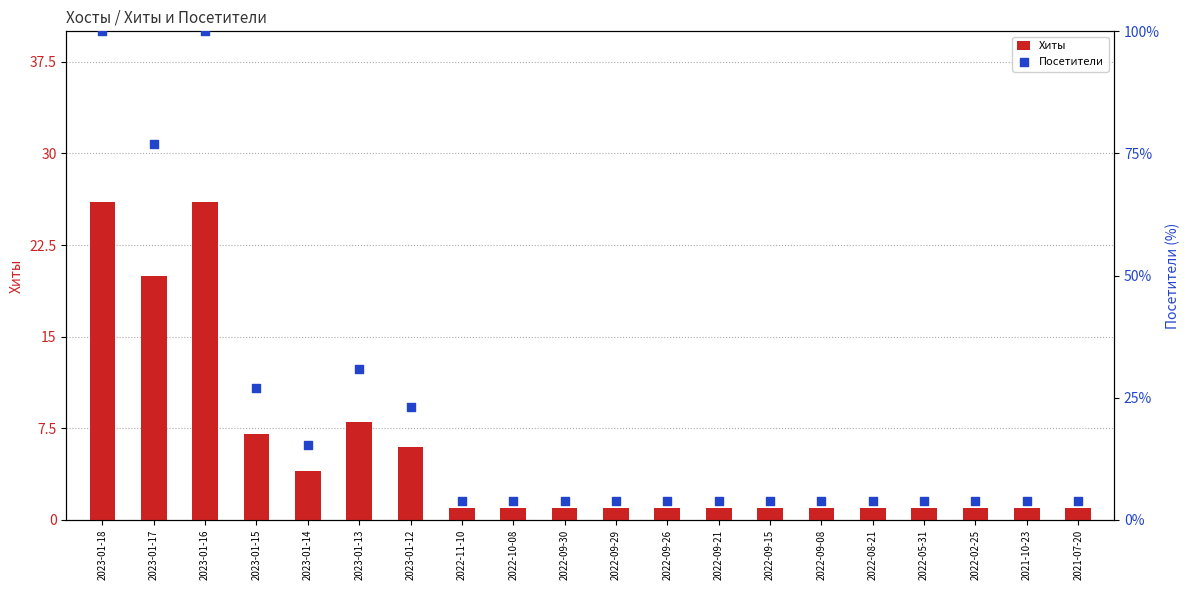

Is the value of Посетители at 2023-01-16 greater than the value of Хиты at 2022-11-10?

Yes